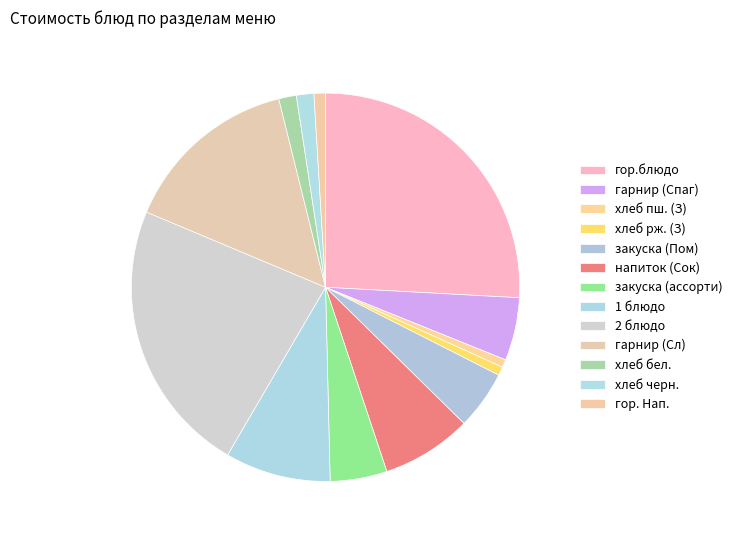

Rank the categories by value from highest to lowest.

гор.блюдо (гуляш), 2 блюдо (Зраза), гарнир (Сложный), 1 блюдо (Суп куриный), напиток (Сок), гарнир (Спагетти), закуска (Помидоры), закуска (ассорти), хлеб бел., хлеб черн., гор. Напиток, хлеб ржаной (Завтрак), хлеб пшеничный (Завтрак)